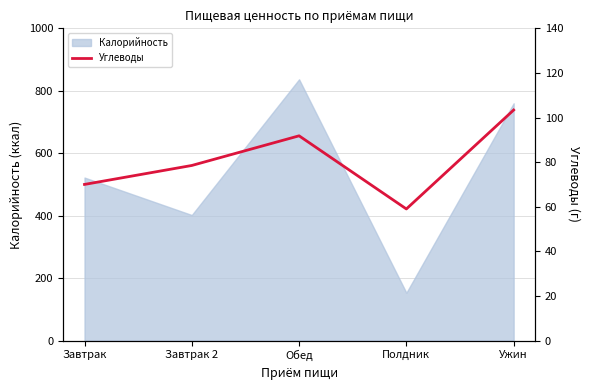

At which label does Калорийность reach its minimum?

Полдник